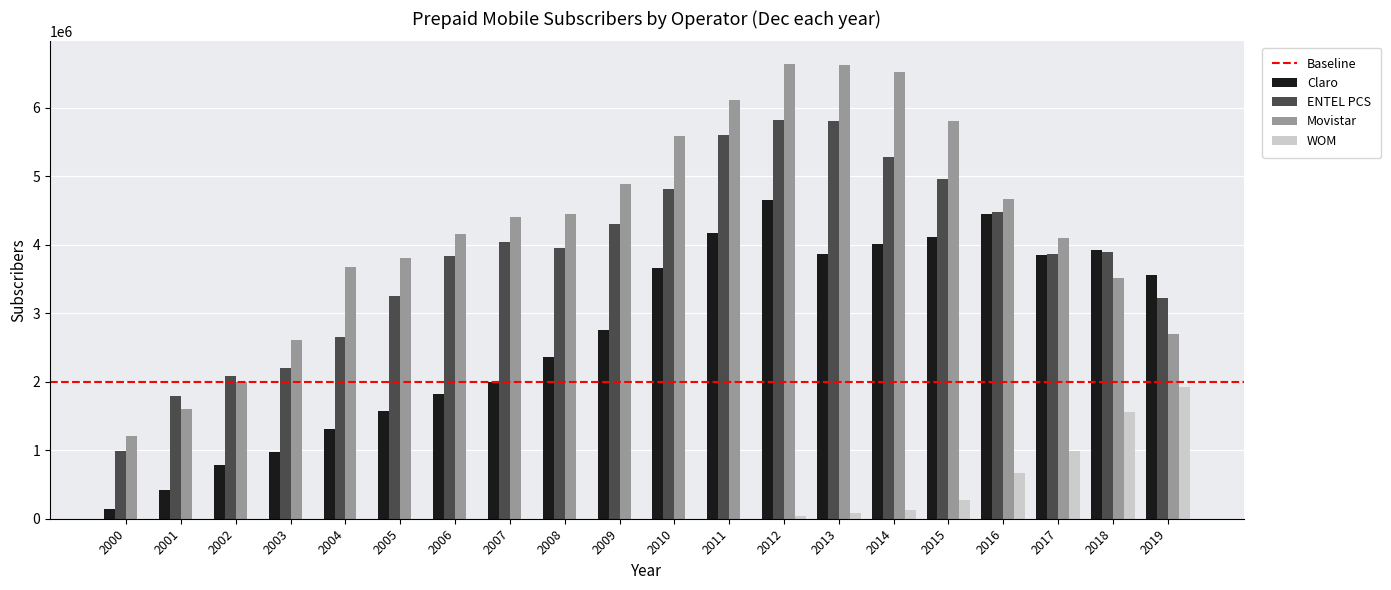

Between 2002 and 2006, which series saw the biggest shift?

Movistar